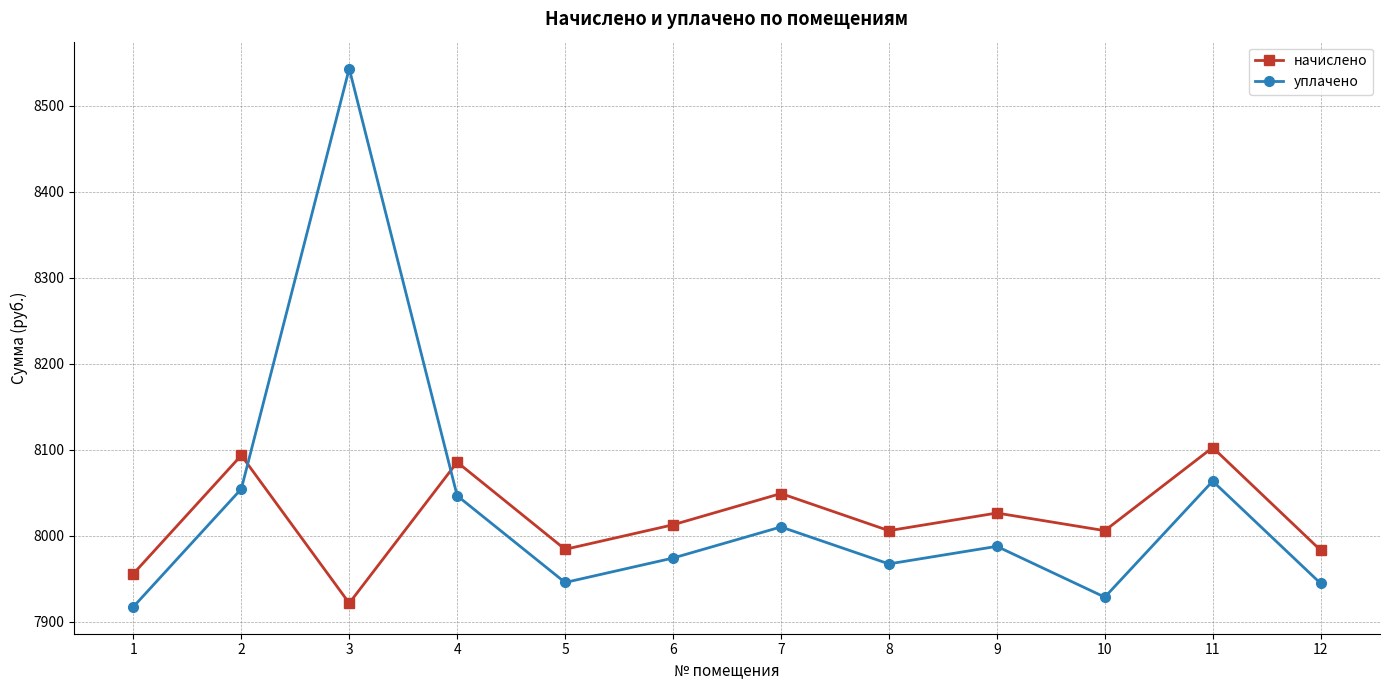

What is the difference between the second highest and second lowest values in the начислено series?

137.8